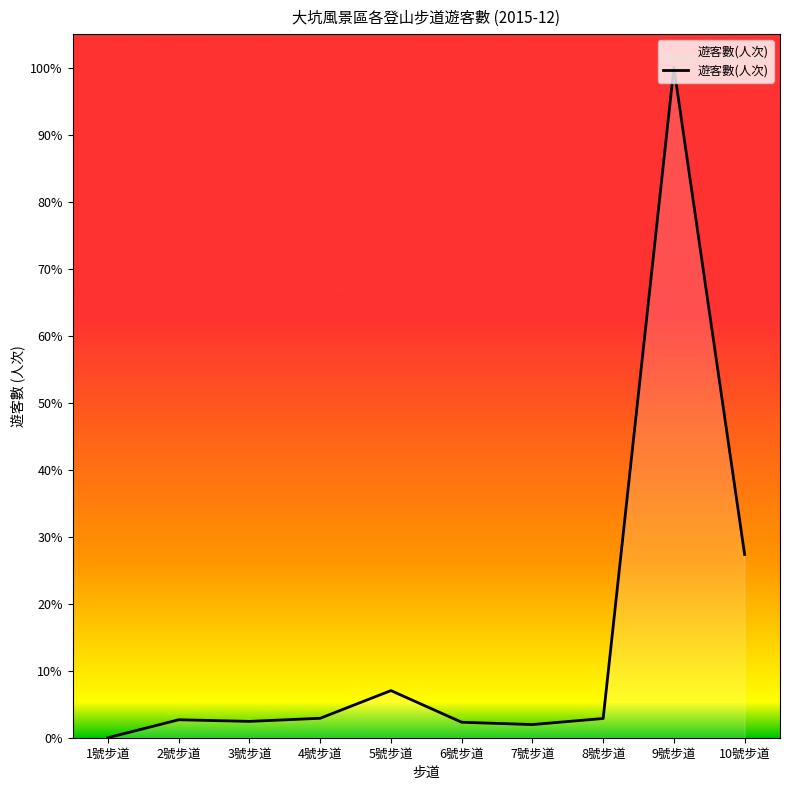

What is the change in value from 2號步道 to 7號步道?

-859